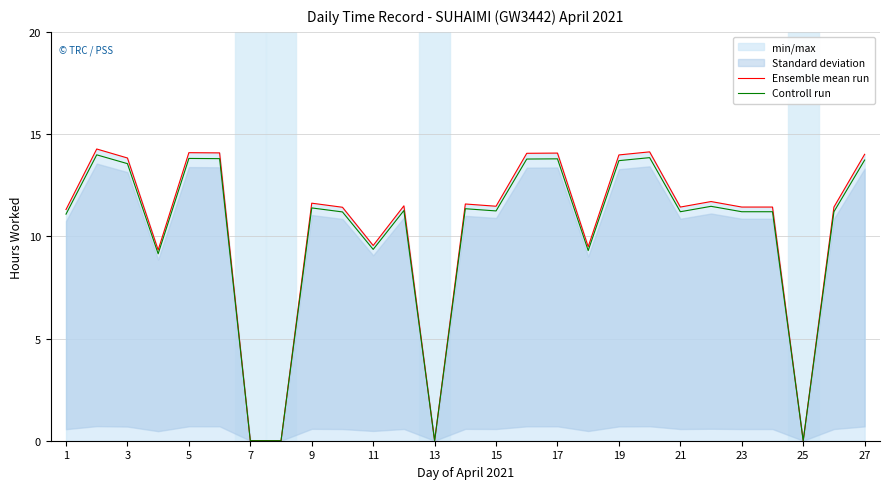

How many data points in Controll run are less than 11?

7